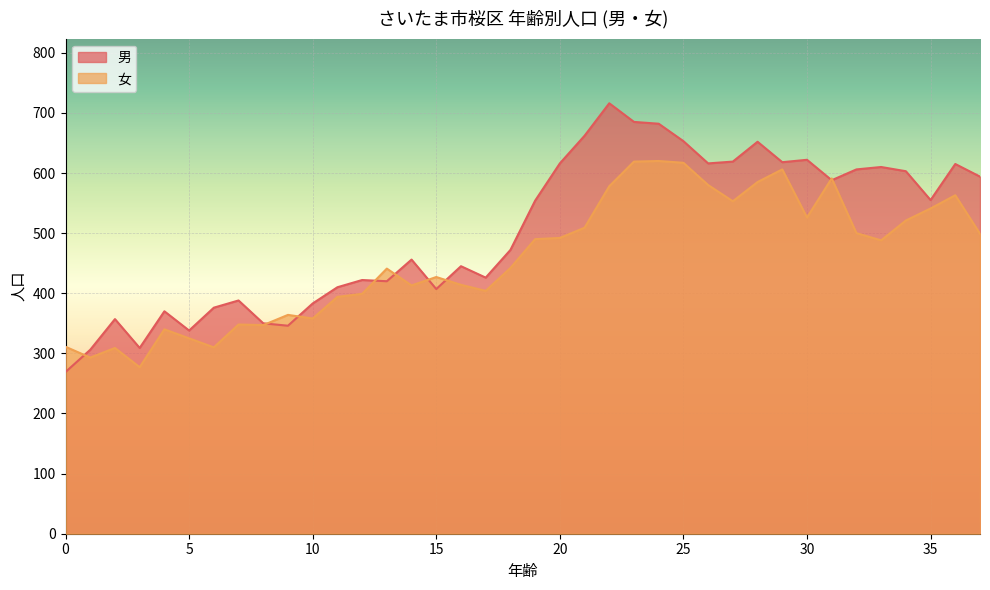

Which series has the widest spread of values?

男